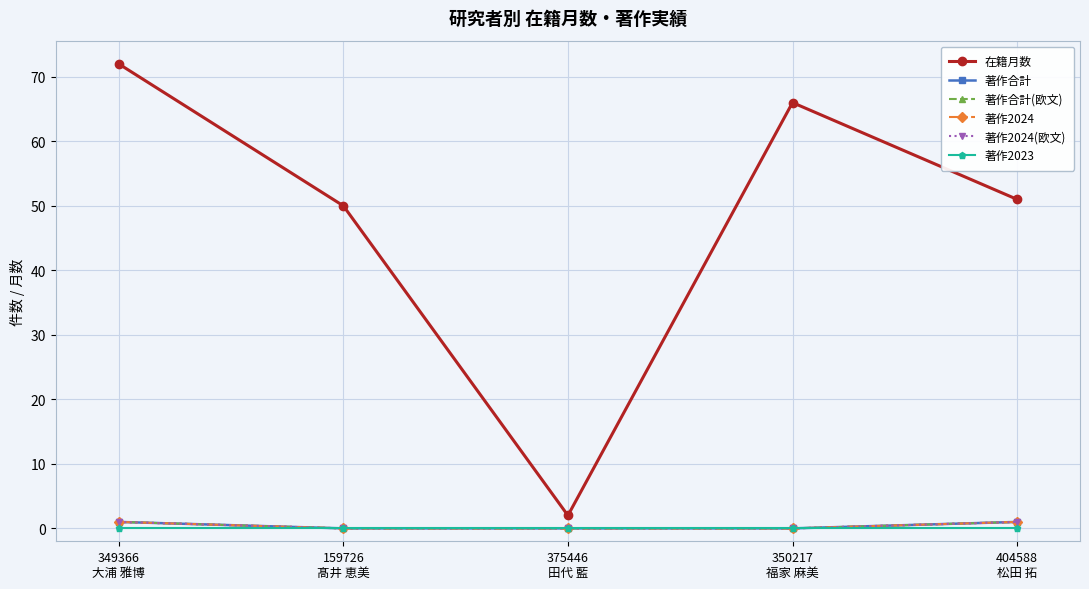

At 375446
田代 藍, list the series in order from smallest to largest.

著作合計, 著作合計(欧文), 著作2024, 著作2024(欧文), 著作2023, 在籍月数